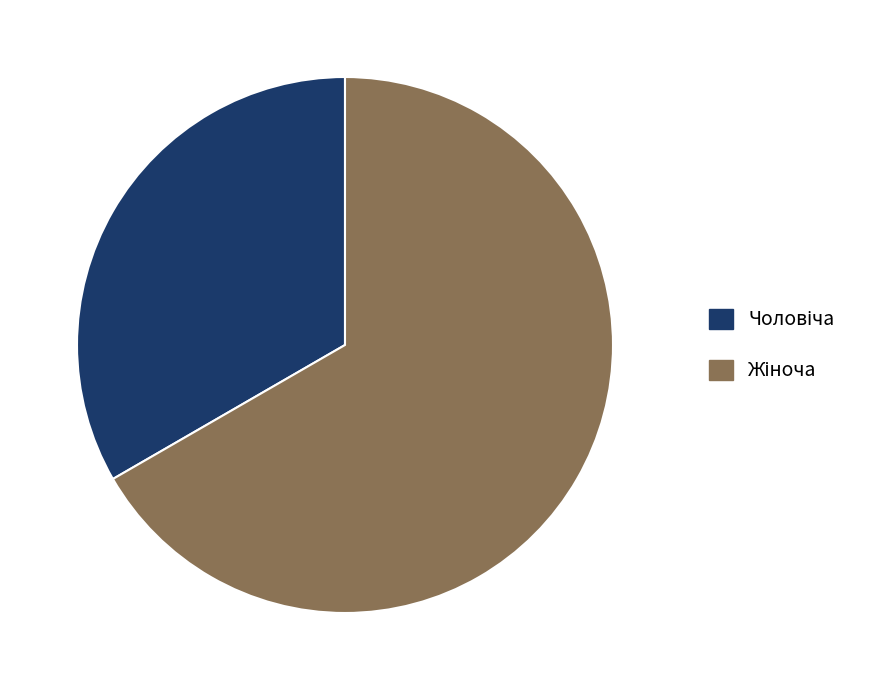

Is there any slice that represents more than half of the pie?

Yes